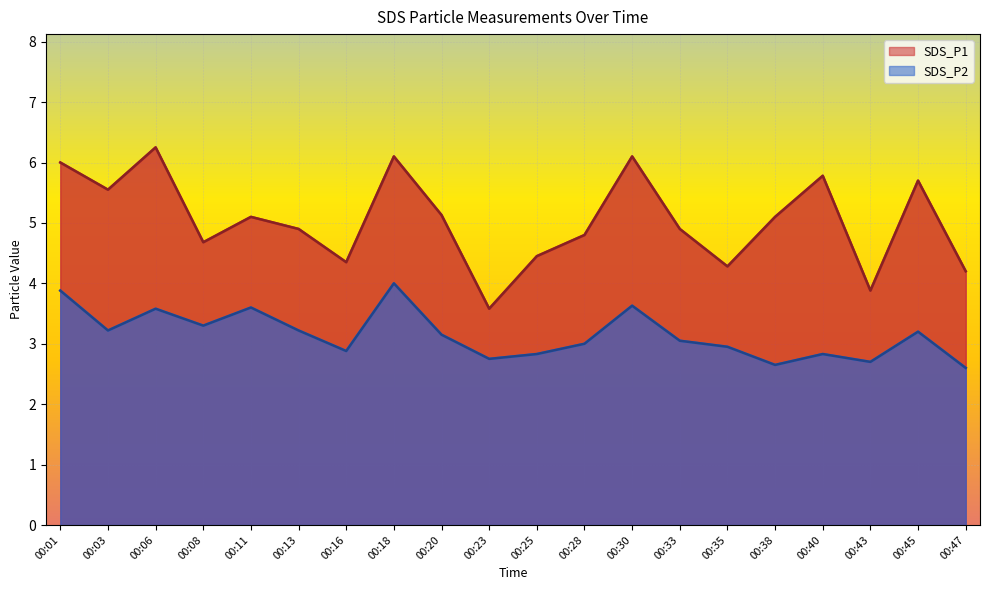

Where is SDS_P1 nearest to the value 4?

00:43